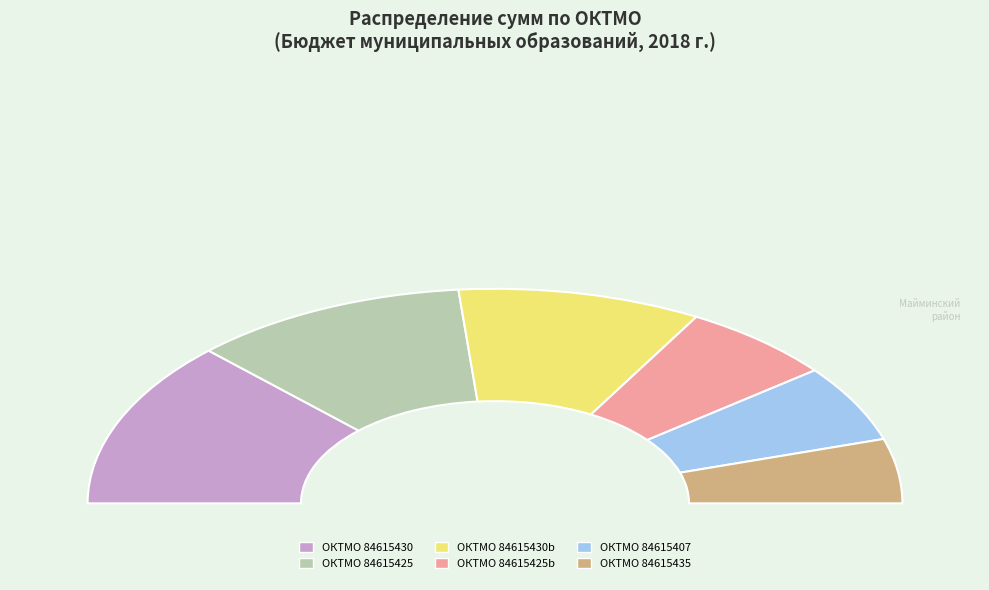

To the nearest percent, what is the average slice percentage?

17%